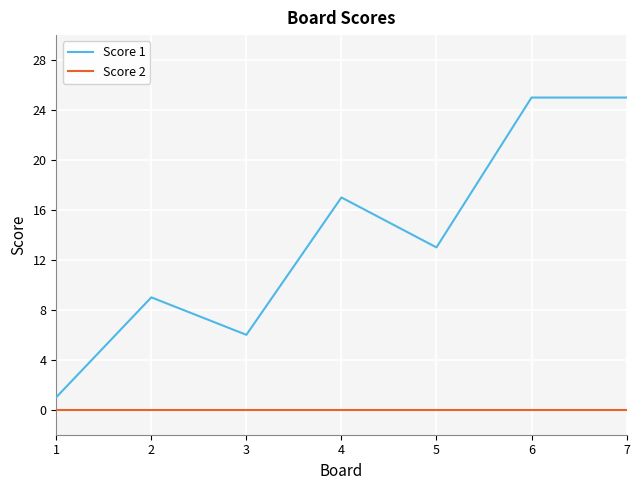

True or false: Score 2 and Score 1 intersect in this chart.

False